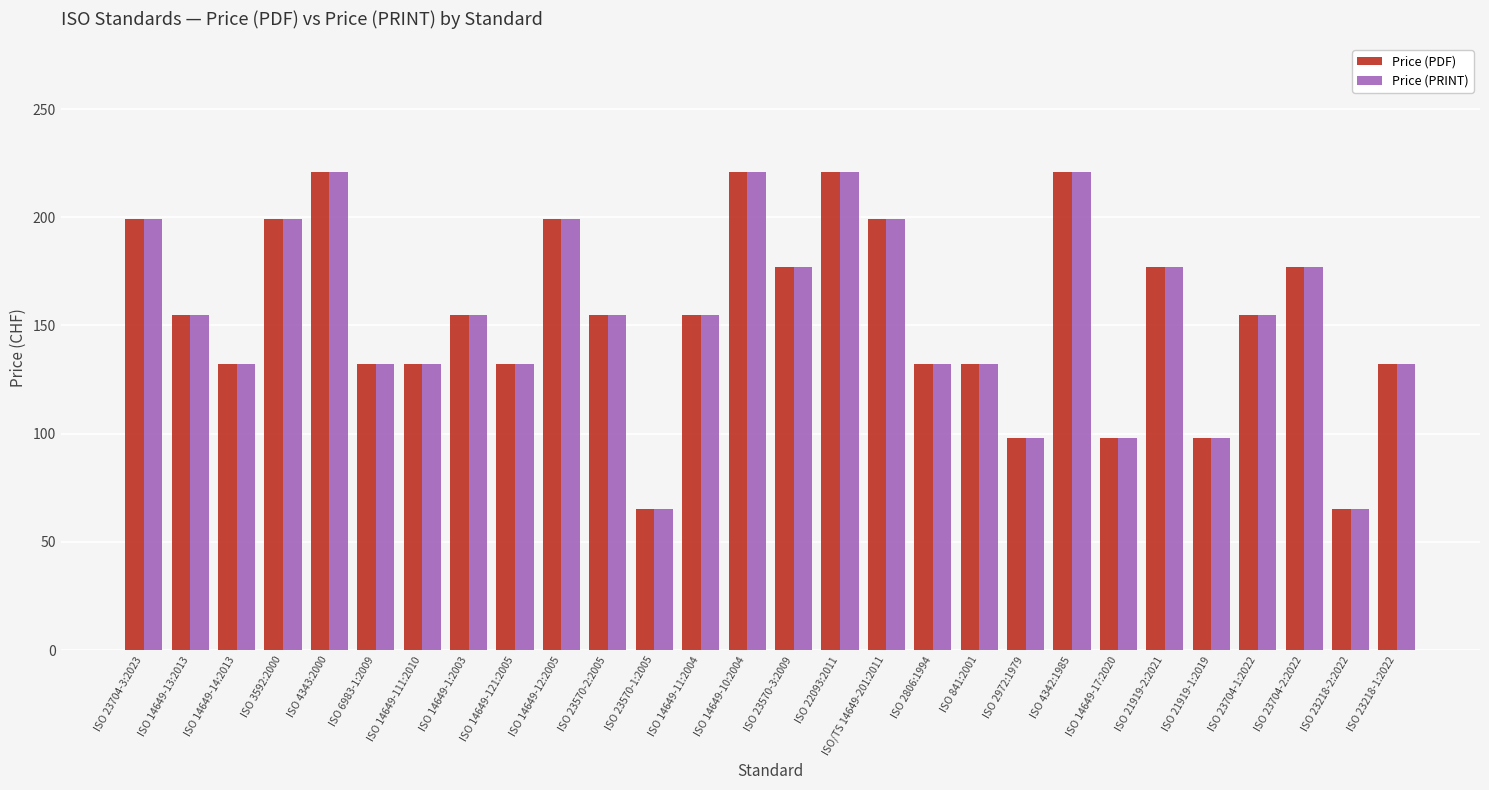

What position from the left is ISO 2806:1994?

18